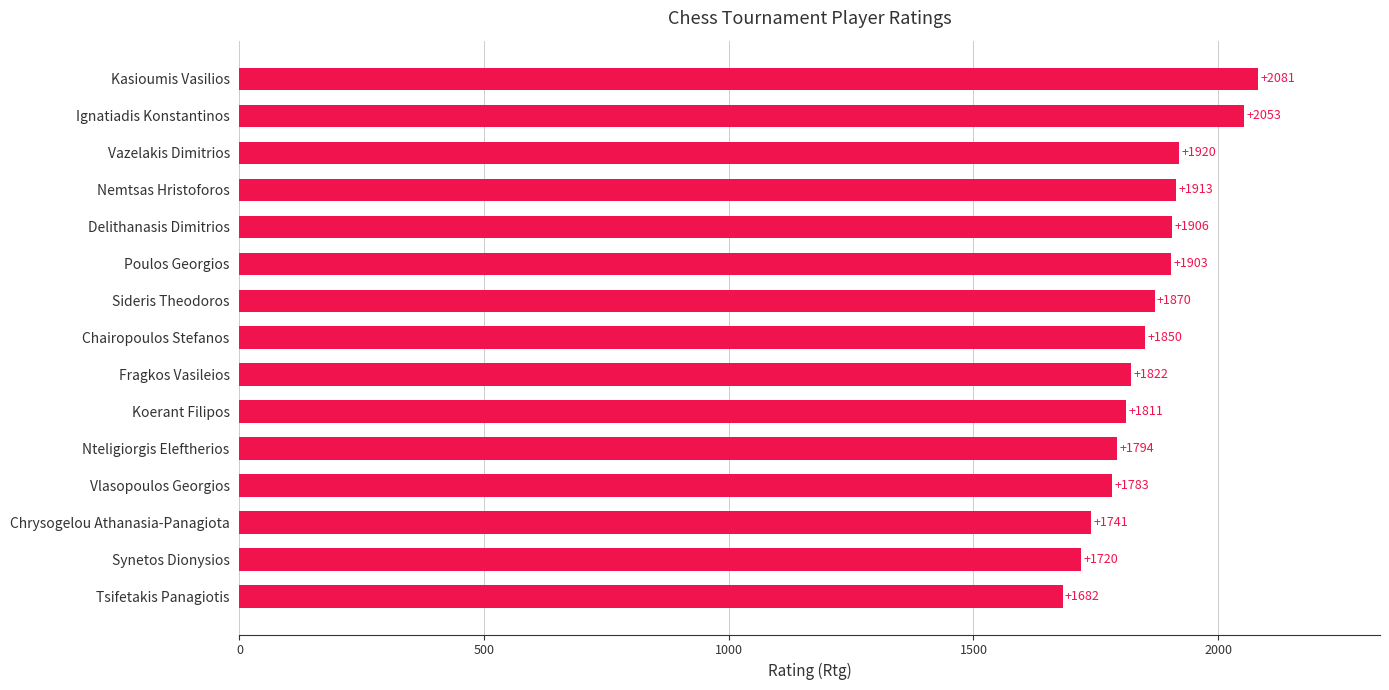

Reading bottom to top, list all the values displayed in this chart.

1682	1720	1741	1783	1794	1811	1822	1850	1870	1903	1906	1913	1920	2053	2081